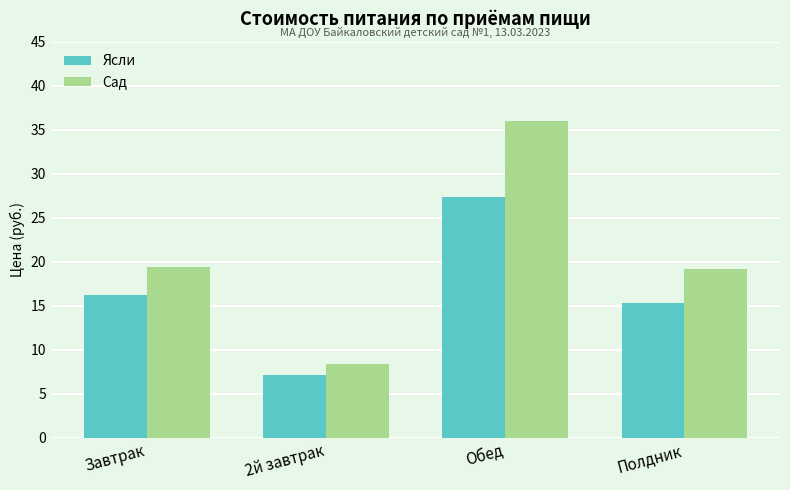

What is the difference between the Сад values at Обед and 2й завтрак?

27.6